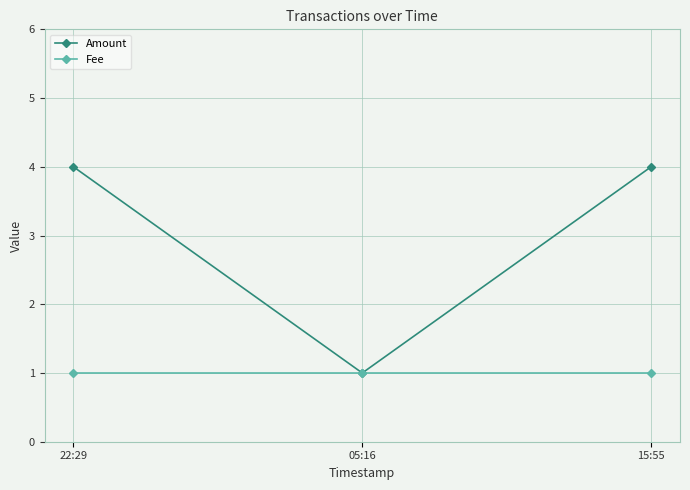

What is the sum of the Fee values at 05:16 and 22:29?

2